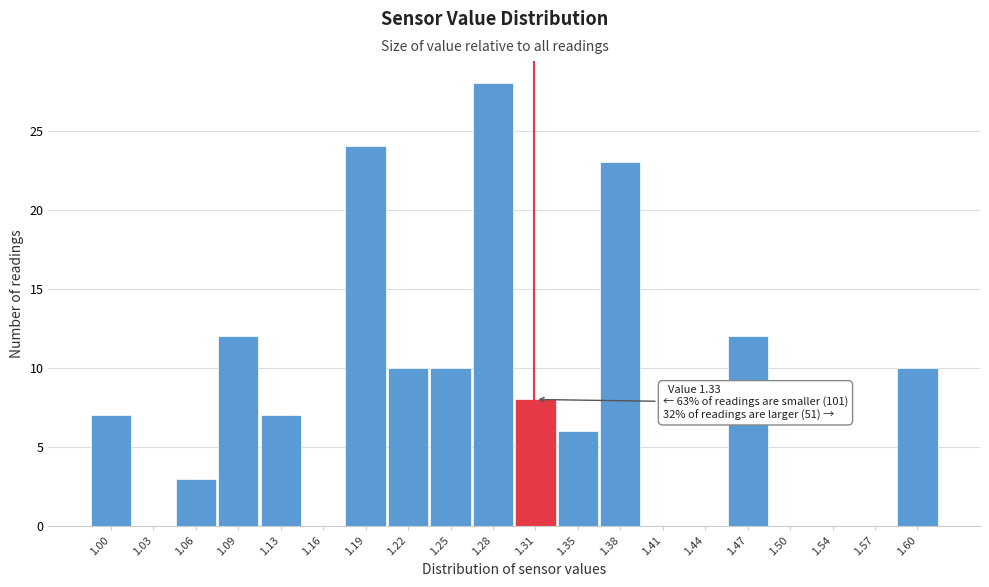

Reading left to right, what are all the values shown in this chart?

1.00=7	1.03=0	1.06=3	1.09=12	1.13=7	1.16=0	1.19=24	1.22=10	1.25=10	1.28=28	1.31=8	1.35=6	1.38=23	1.41=0	1.44=0	1.47=12	1.50=0	1.54=0	1.57=0	1.60=10